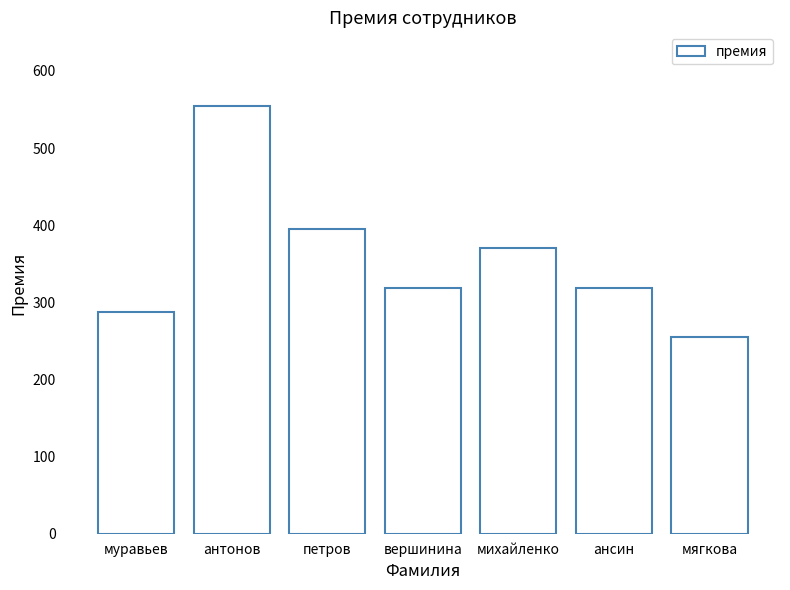

What is the average value?

357.1